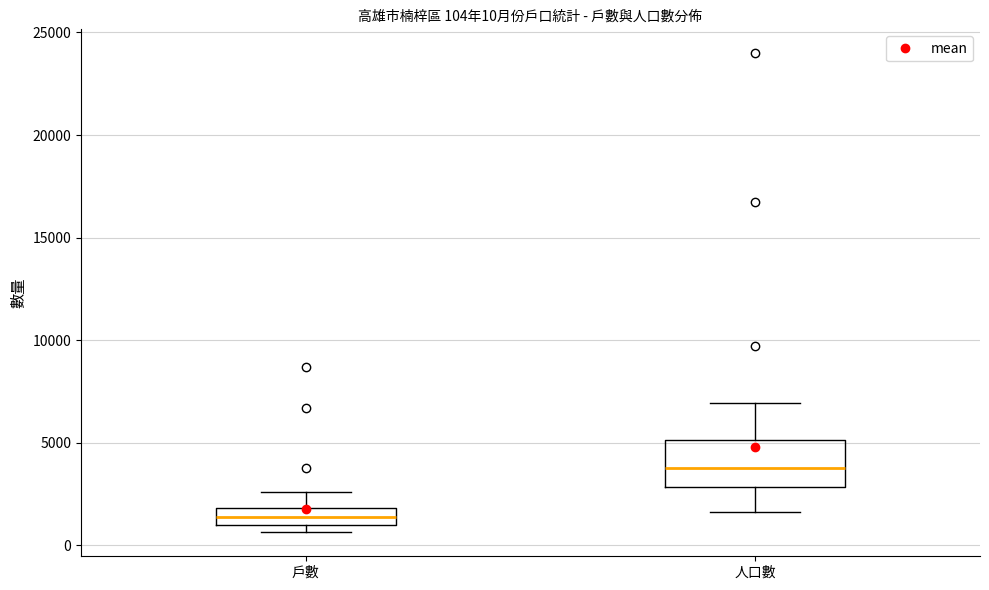

Which box's median line is the lowest?

戶數